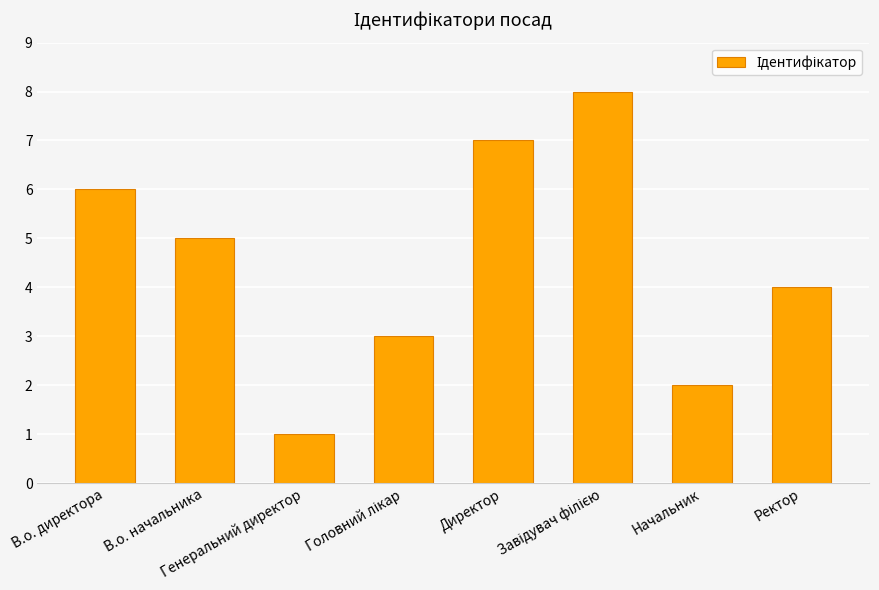

What is the greatest value displayed?

8